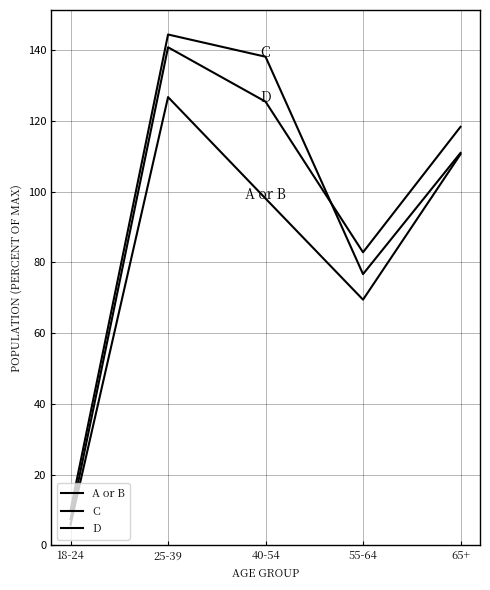

Which series has the largest range (max minus min)?

C